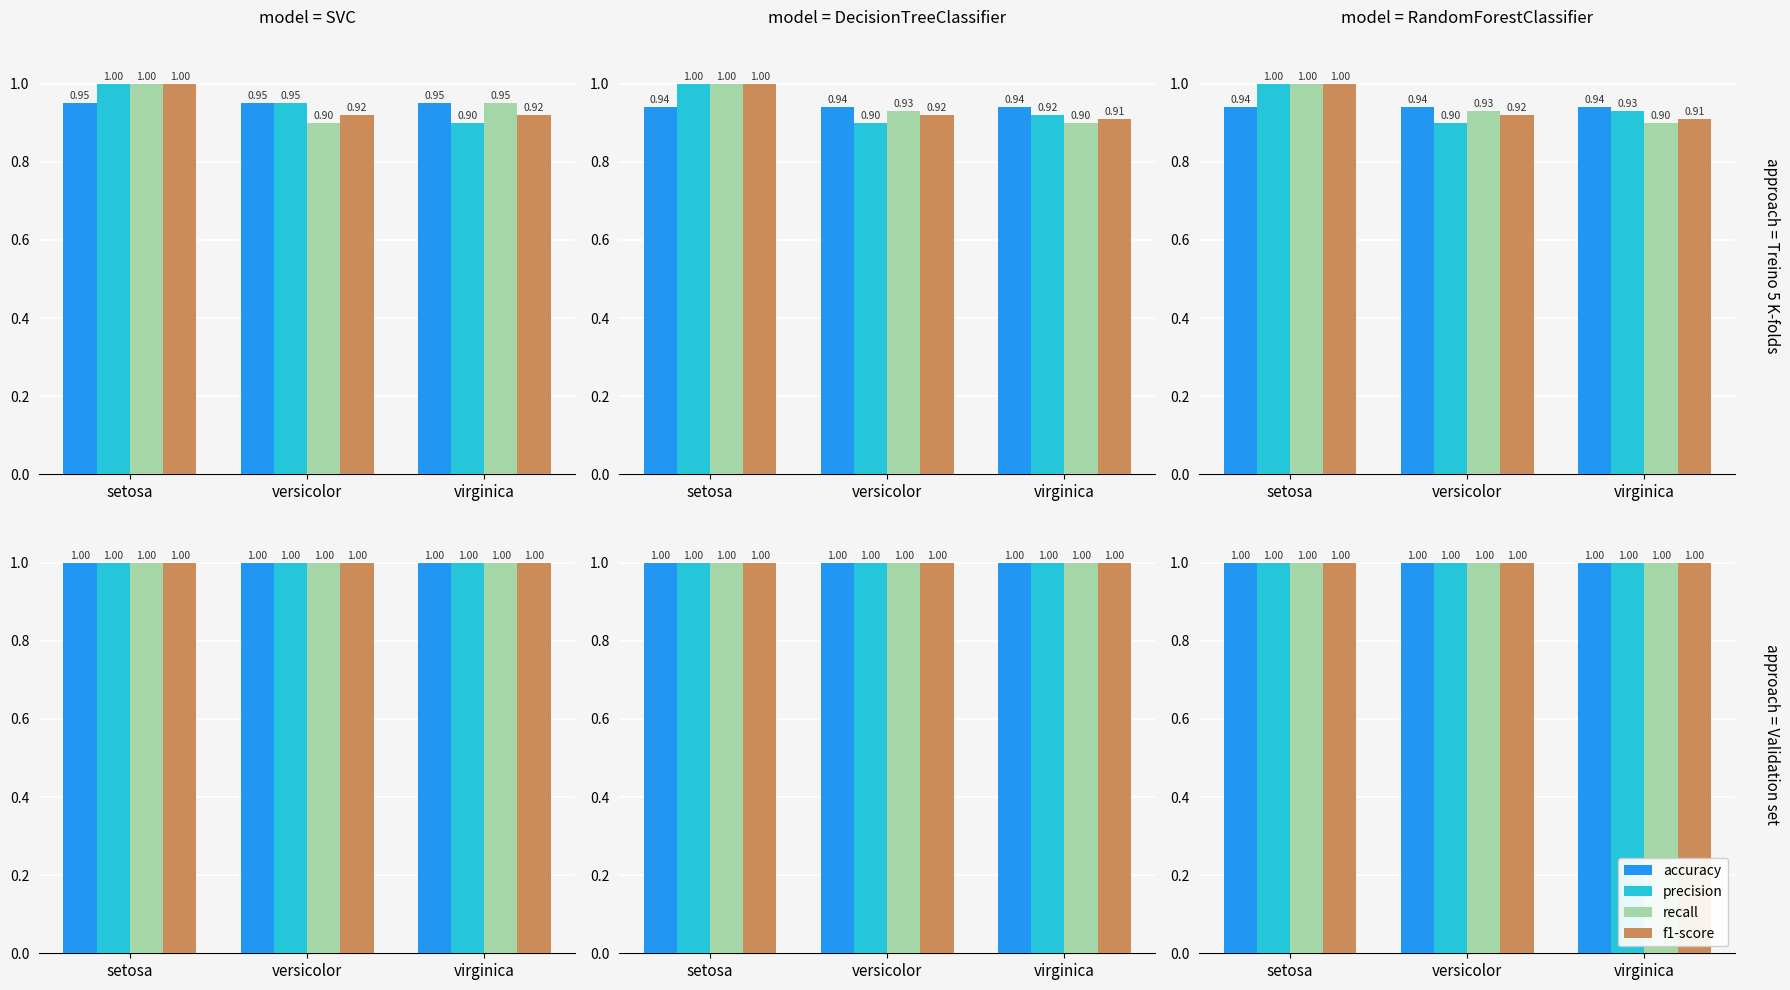

Which series has the widest spread of values?

precision